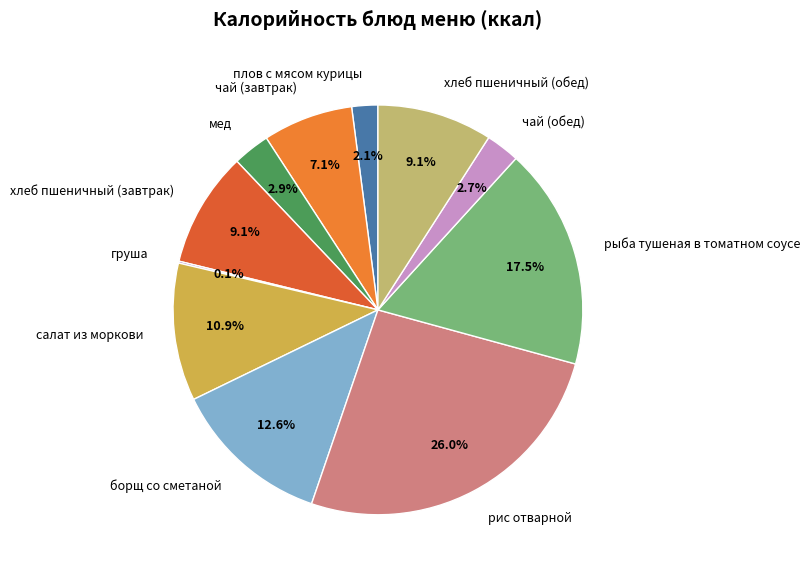

Which category has the biggest portion of the pie?

рис отварной